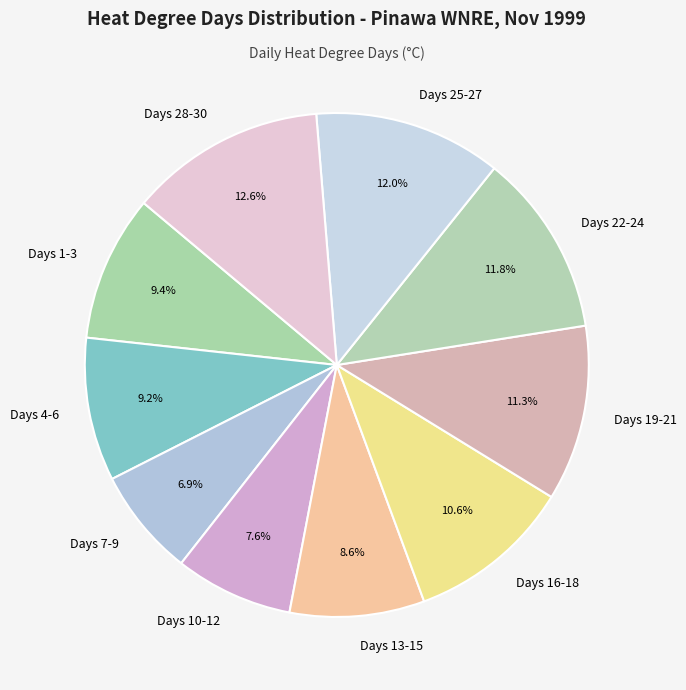

Between Days 10-12 and Days 4-6, which is larger?

Days 4-6